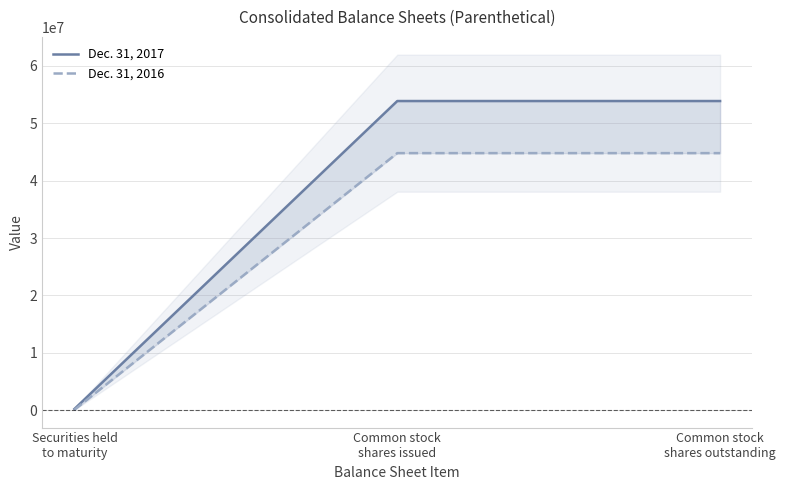

Reading left to right, transcribe all the data shown in this chart.

Dec. 31, 2017: 227964	53872272	53872272
Dec. 31, 2016: 89932	44795386	44795386